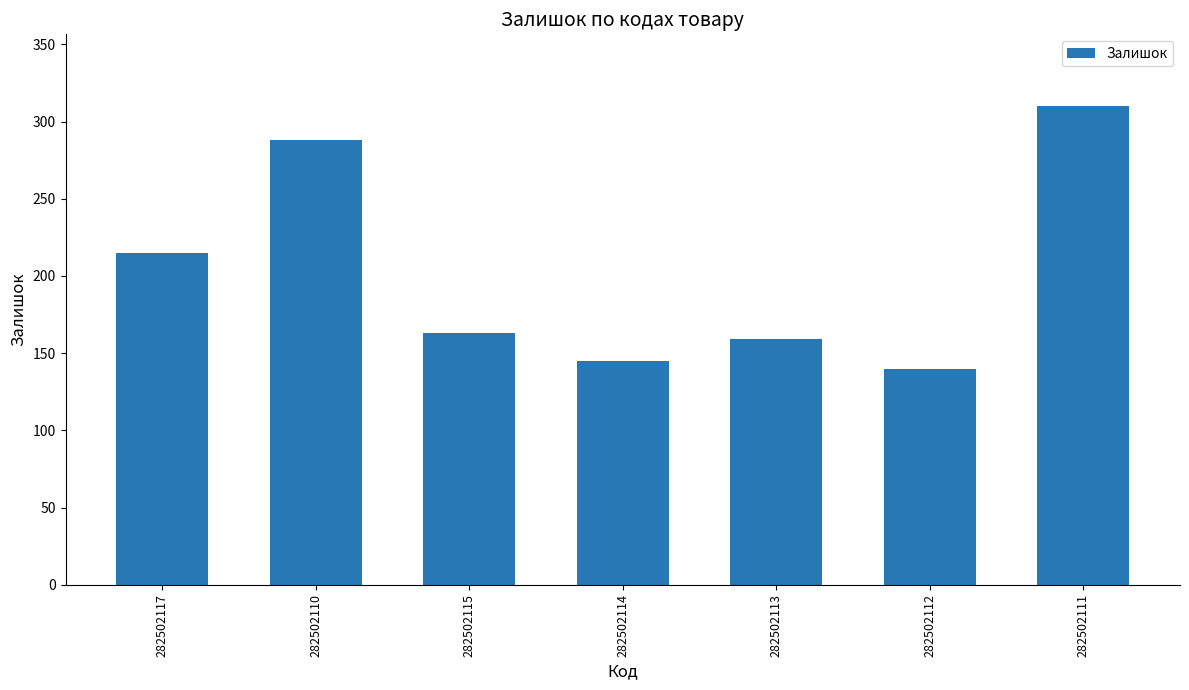

Which label corresponds to the smallest value in the chart?

282502112